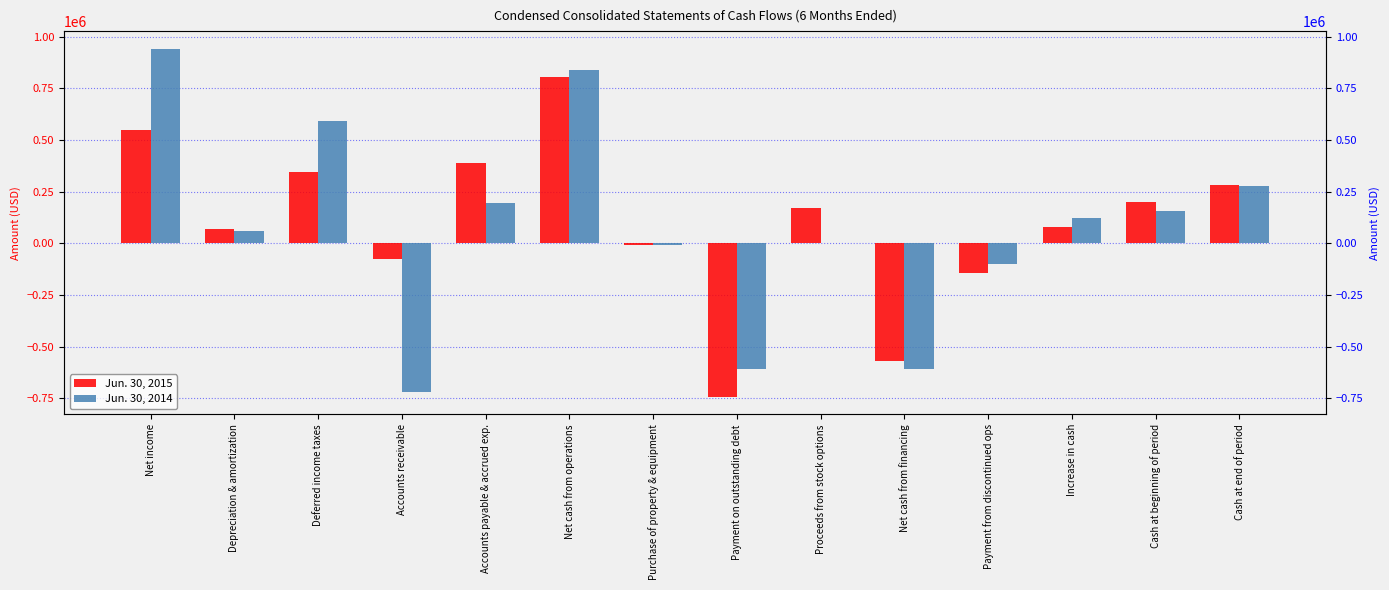

What is the lowest value of the Jun. 30, 2015 series?

-744236